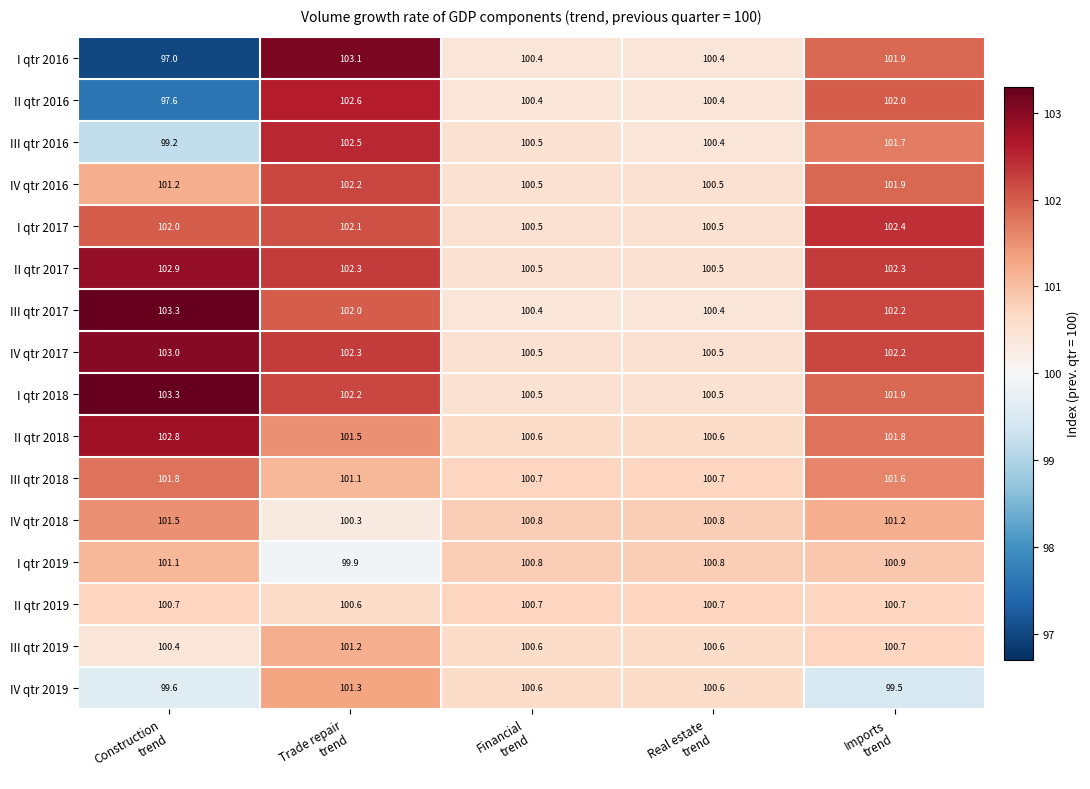

What is the minimum value shown in the chart?

97.0